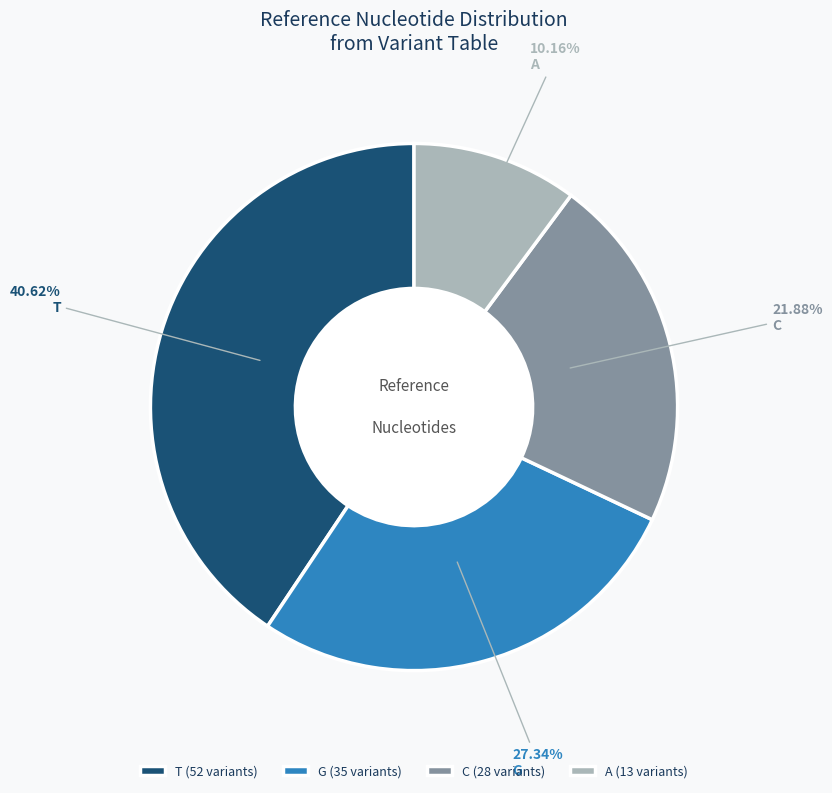

Rank the categories by value from lowest to highest.

A, C, G, T